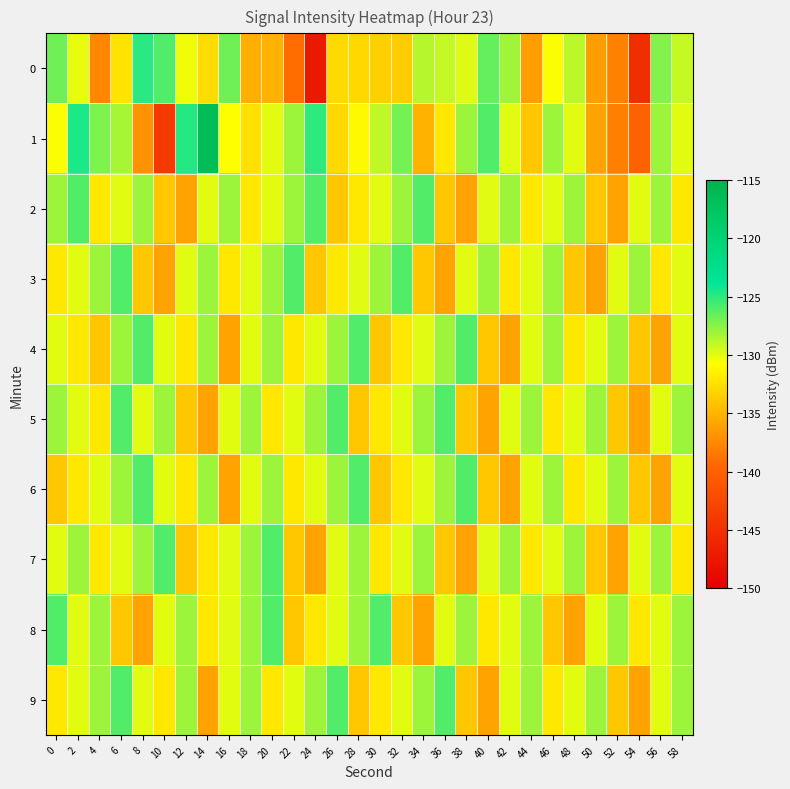

How many distinct data groups are displayed?

10